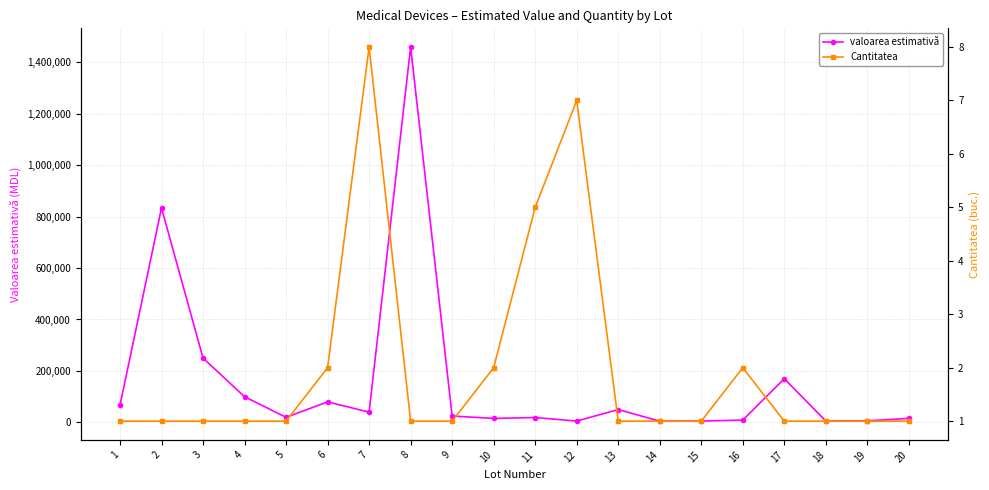

Which has a higher value, 1 or 12?

1